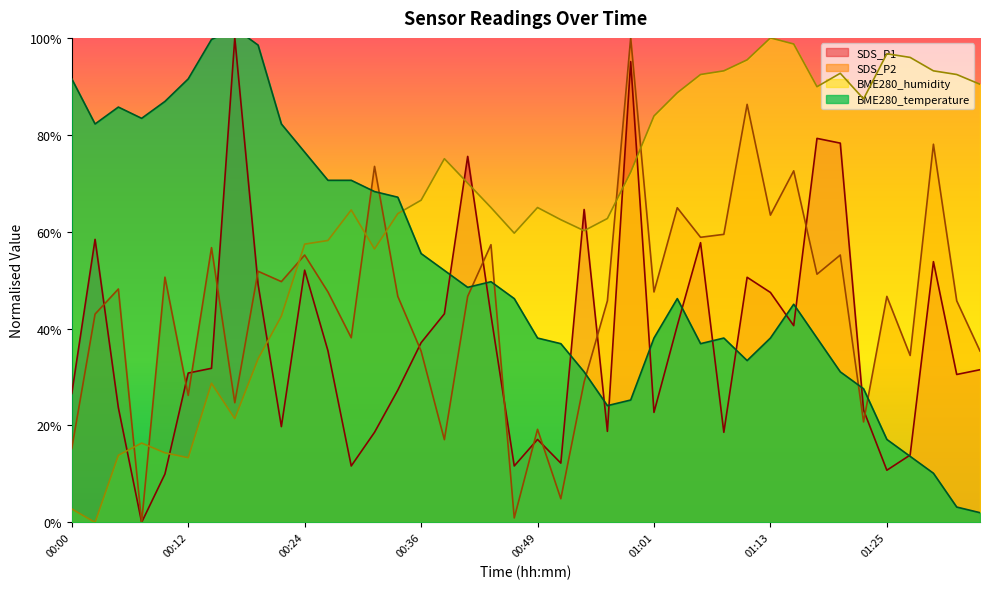

Rank the series by their maximum value, from highest to lowest.

BME280_temperature, SDS_P1, SDS_P2, BME280_humidity